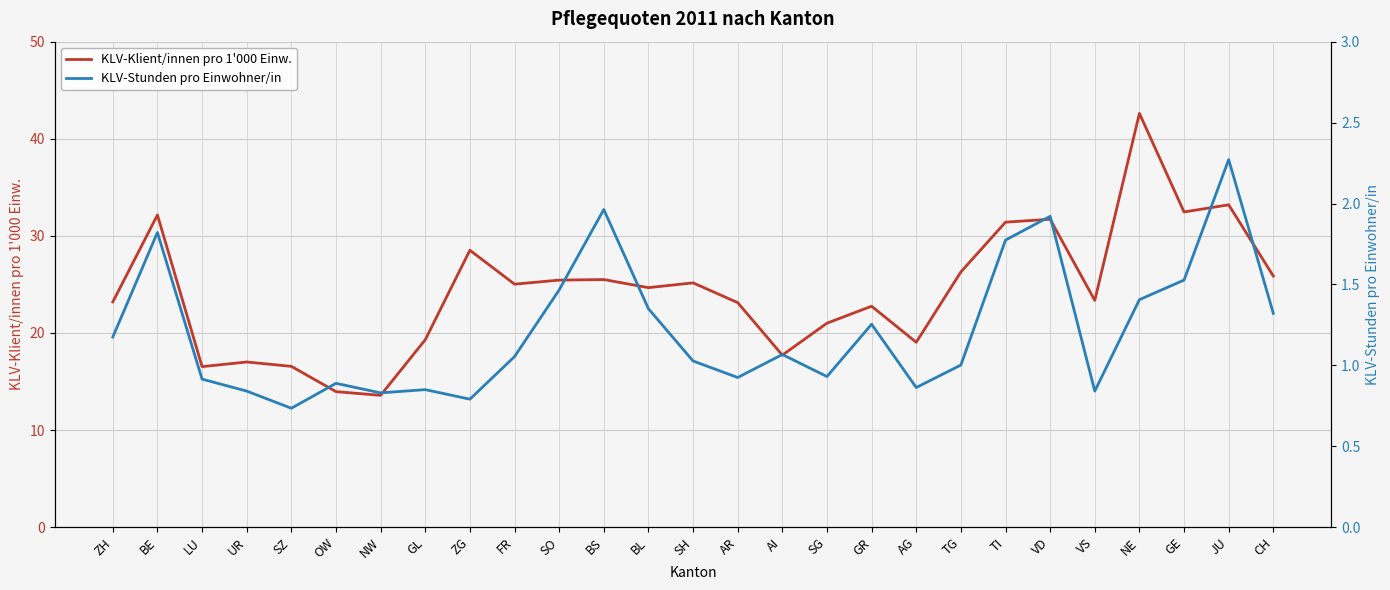

At how many categories does at least one series exceed 15?

25